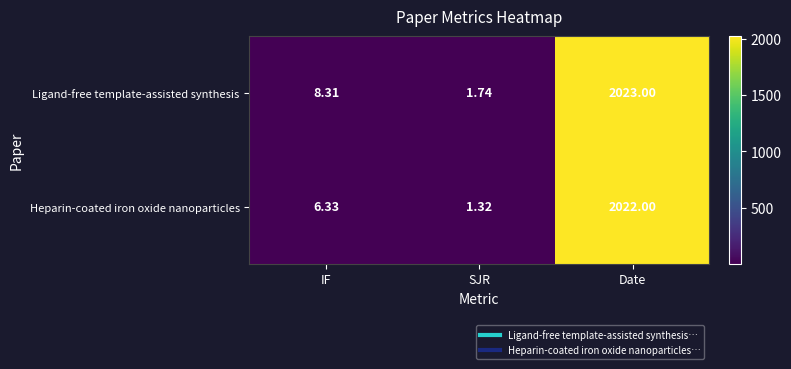

Where is Ligand-free template-assisted synthesis nearest to the value 1012?

IF